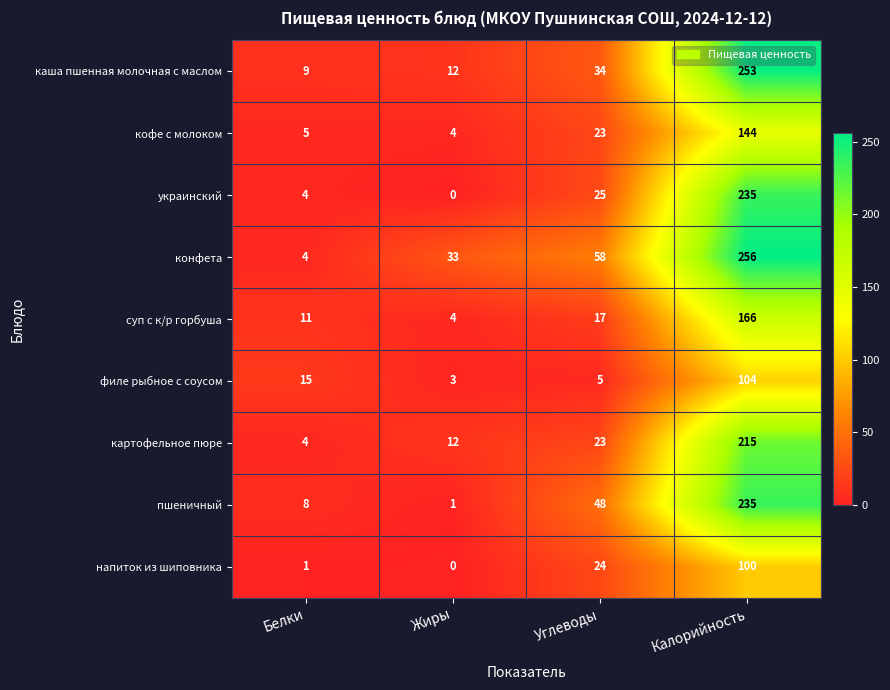

Rank the categories by филе рыбное с соусом value from highest to lowest.

Калорийность, Белки, Углеводы, Жиры